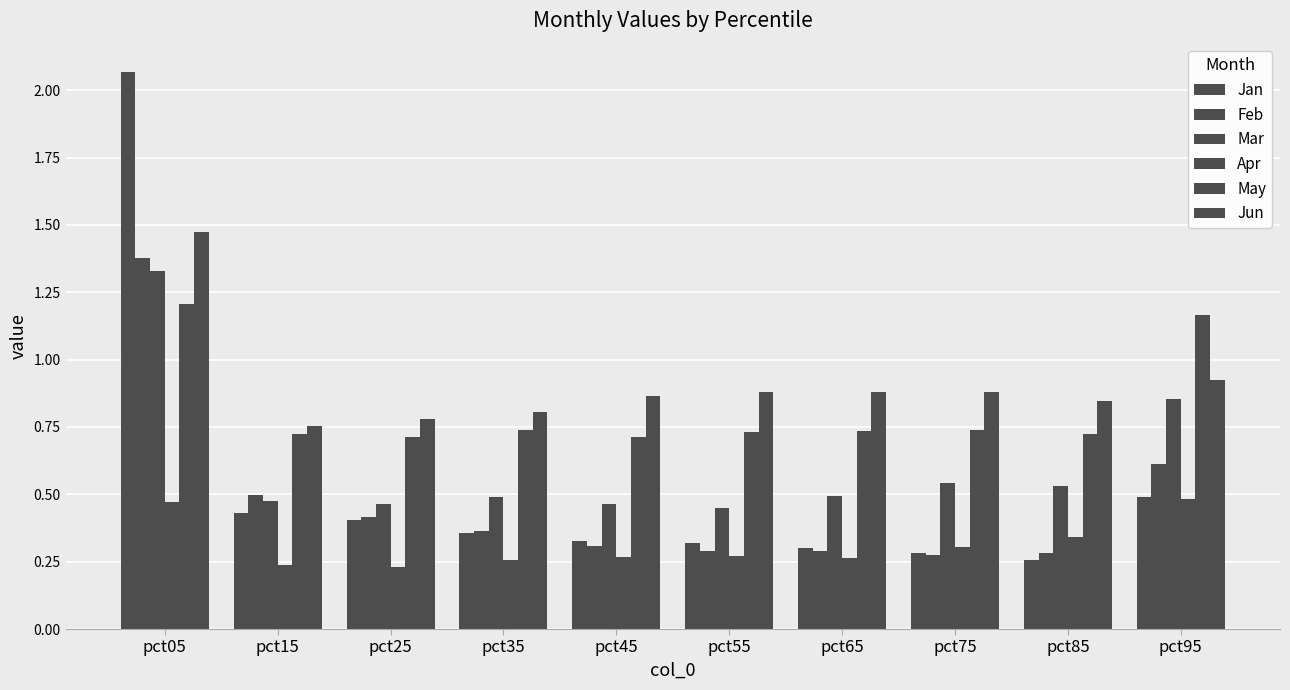

List the labels in order of Mar value, smallest first.

pct55, pct25, pct45, pct15, pct35, pct65, pct85, pct75, pct95, pct05